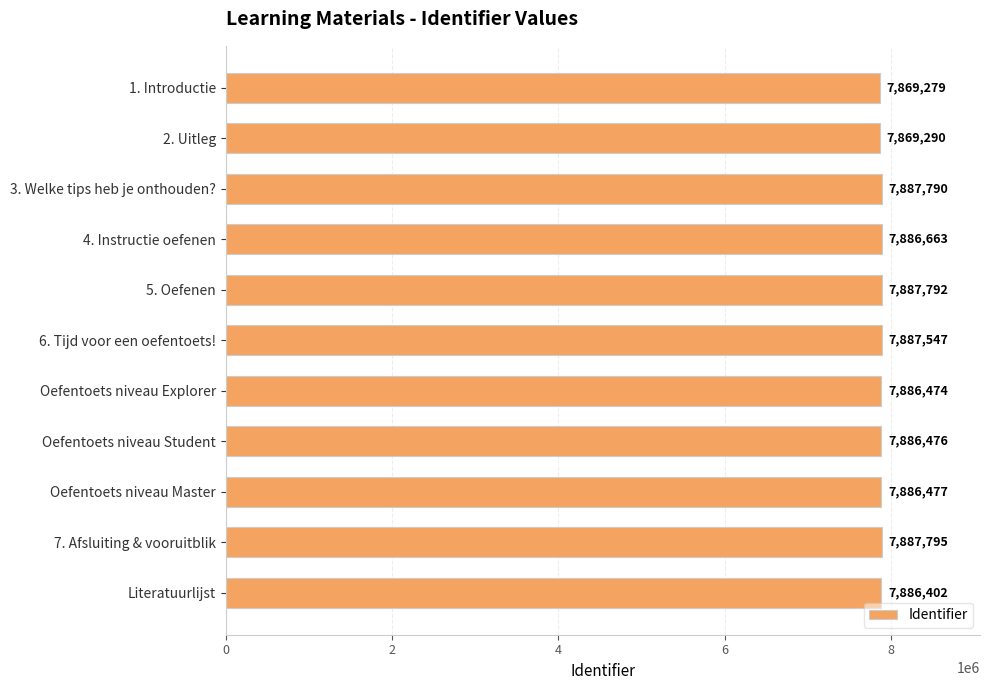

What is the sum of the values at 3. Welke tips heb je onthouden? and 5. Oefenen?

15775582